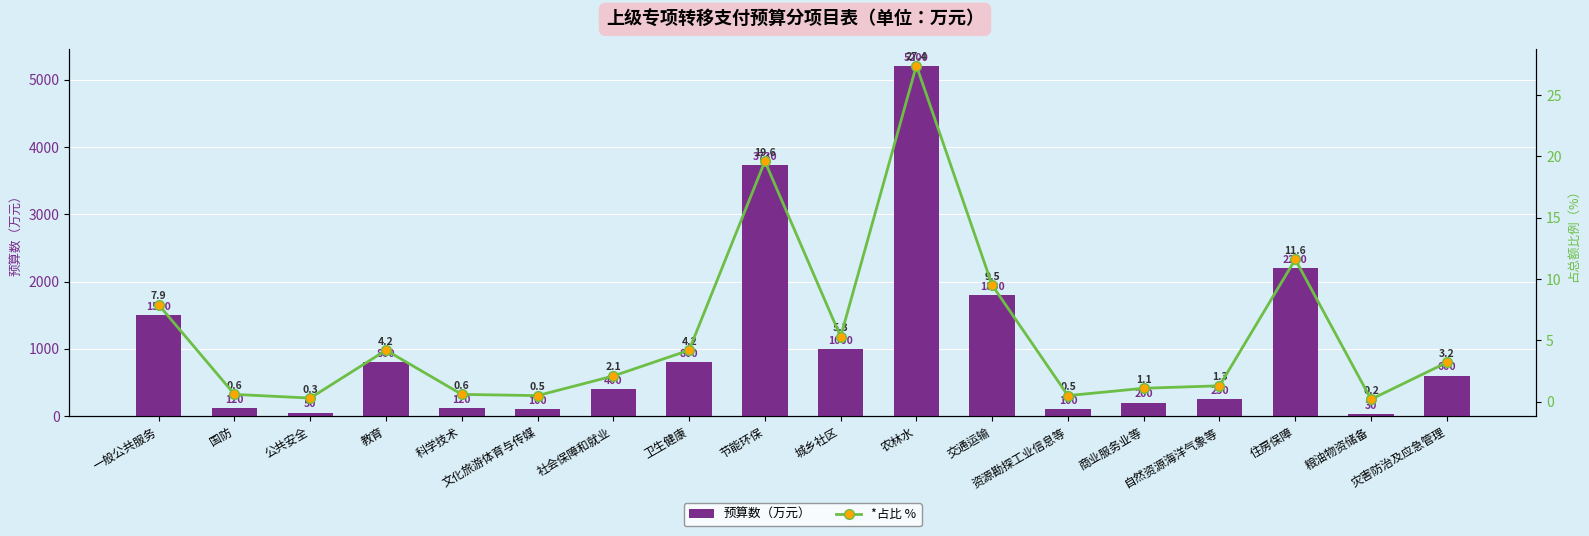

At how many categories does at least one series exceed 4294?

1